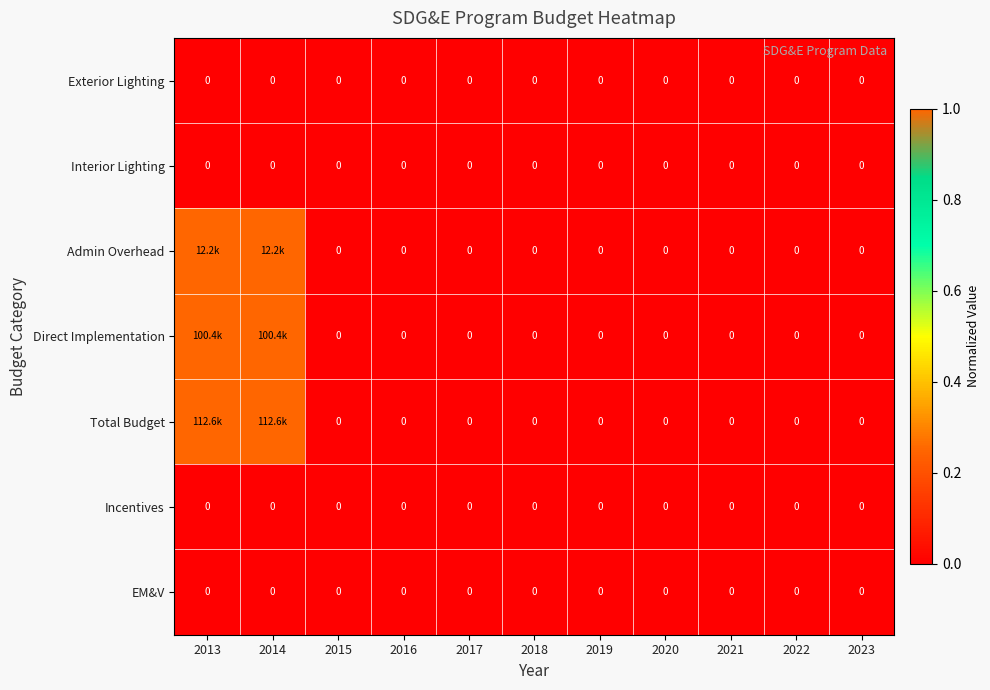

The value of EM&V at 2022 is 0. True or false?

True